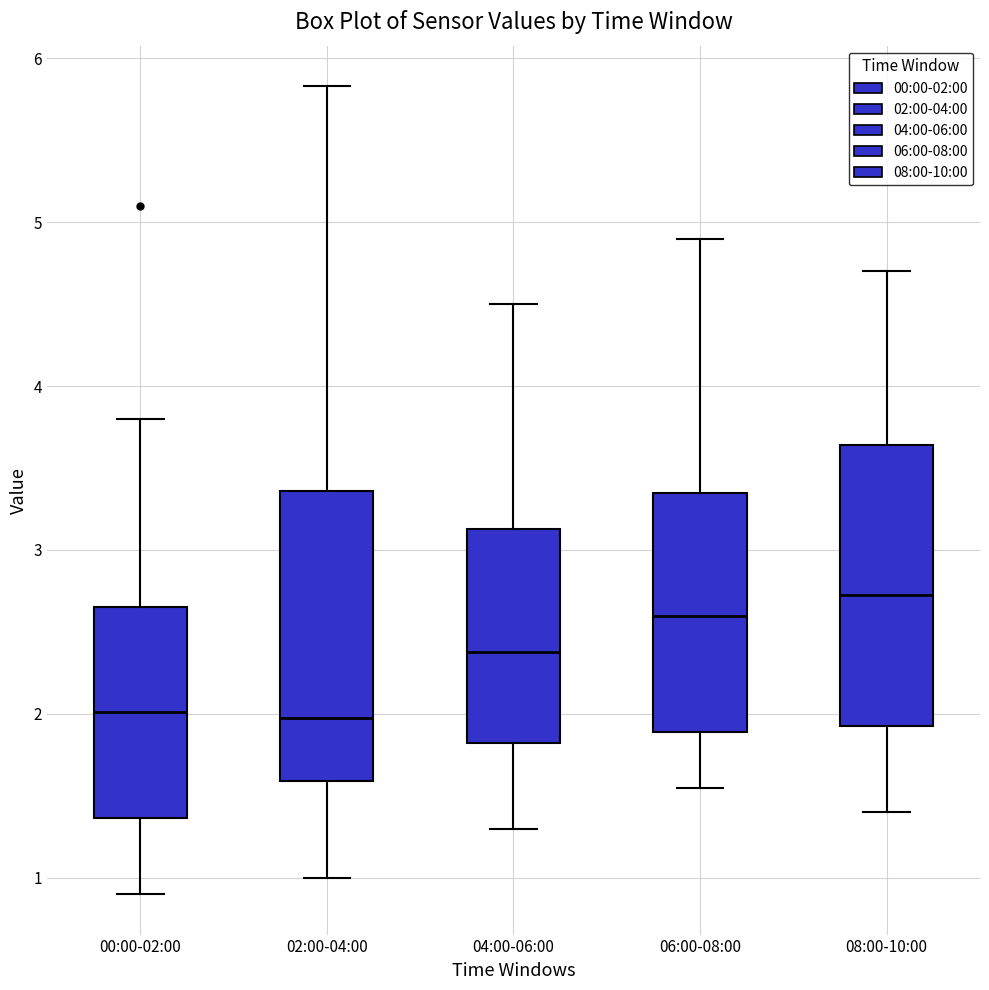

Reading left to right, transcribe this box plot: for each box, give where its median line is, the range the box spans, and where its two whiskers end, as read against the y-axis. The values are not printed on the chart, so give them approximately, as read against the axis.

00:00-02:00: median 2.0, box 1.4 to 2.7, whiskers 0.9 to 3.8
02:00-04:00: median 2.0, box 1.6 to 3.4, whiskers 1.0 to 5.8
04:00-06:00: median 2.4, box 1.8 to 3.1, whiskers 1.3 to 4.5
06:00-08:00: median 2.6, box 1.9 to 3.4, whiskers 1.6 to 4.9
08:00-10:00: median 2.7, box 1.9 to 3.6, whiskers 1.4 to 4.7